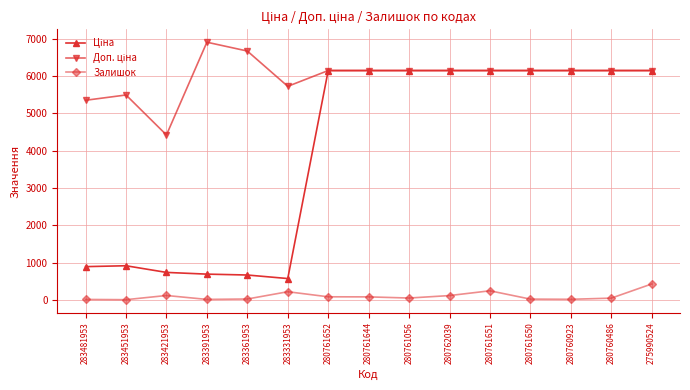

Is it true that Залишок equals 24.0 at 283361953?

True